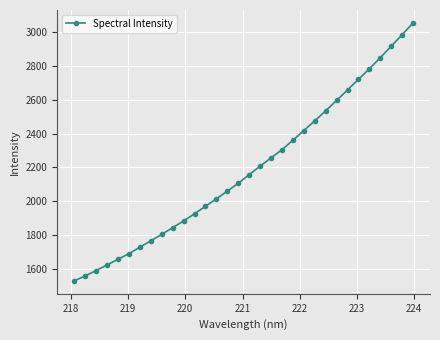

What is the average value?

2188.1